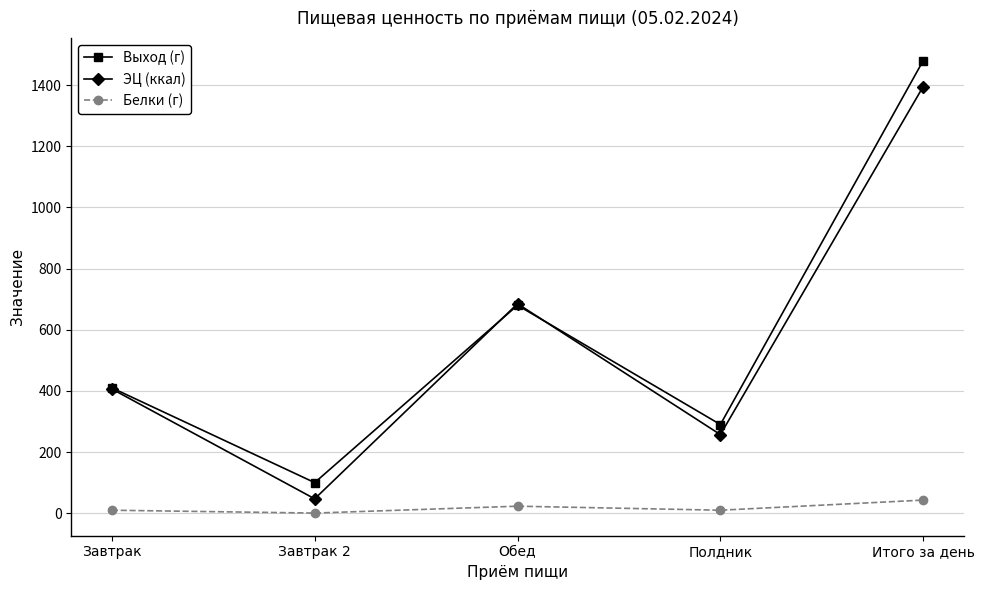

What is the lowest value of the Белки (г) series?

0.4